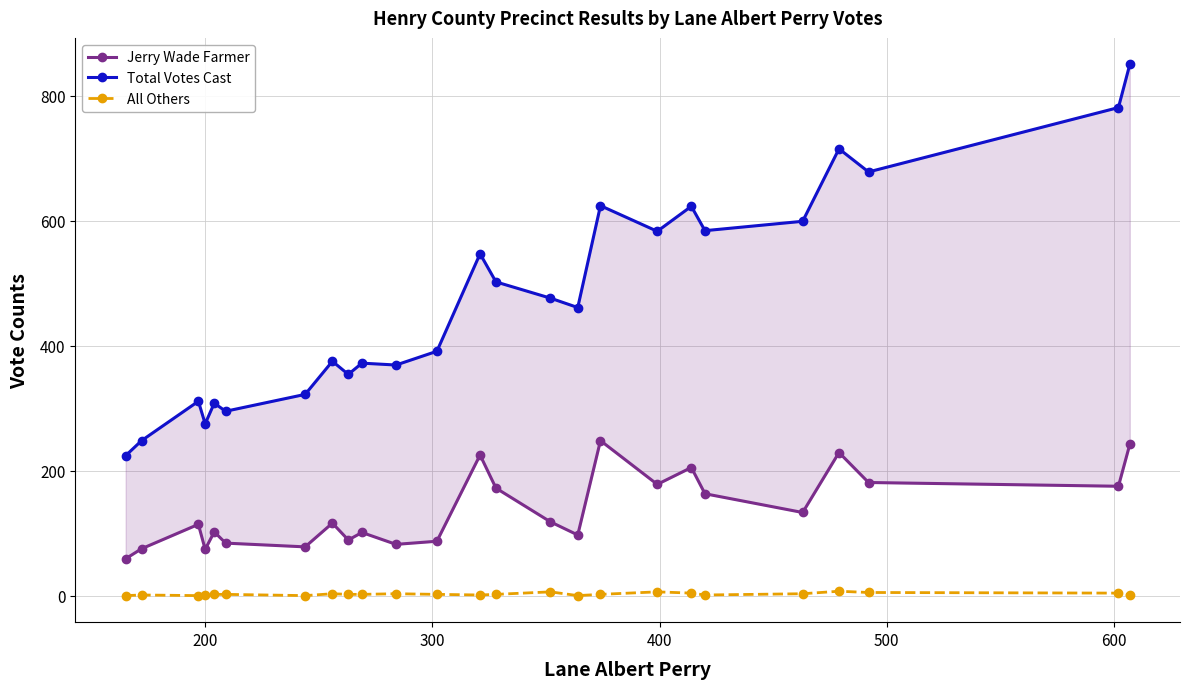

True or false: All Others has more than 1 interior local peaks.

True